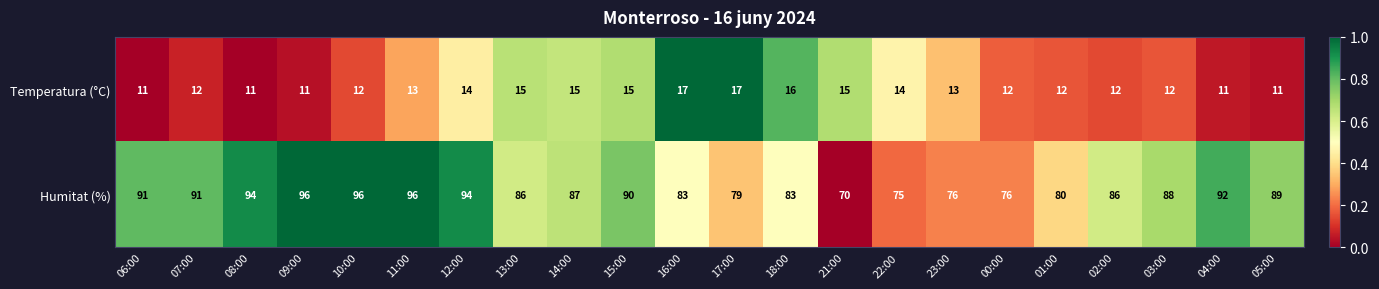

Which series changed the most between 10:00 and 02:00?

Humitat (%)